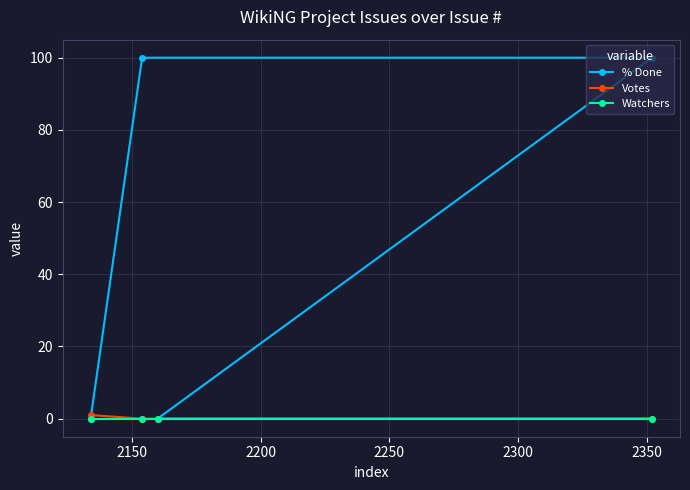

What is the greatest value displayed?

100